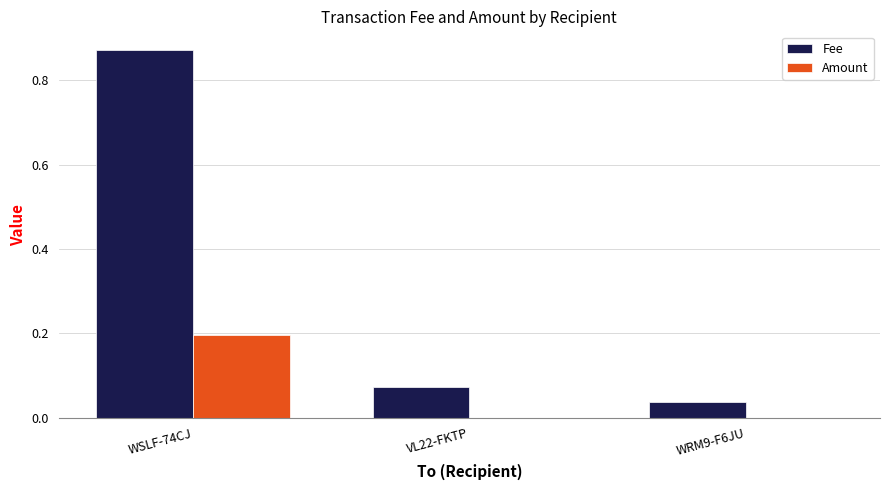

At which category is the sum across all series the highest?

WSLF-74CJ